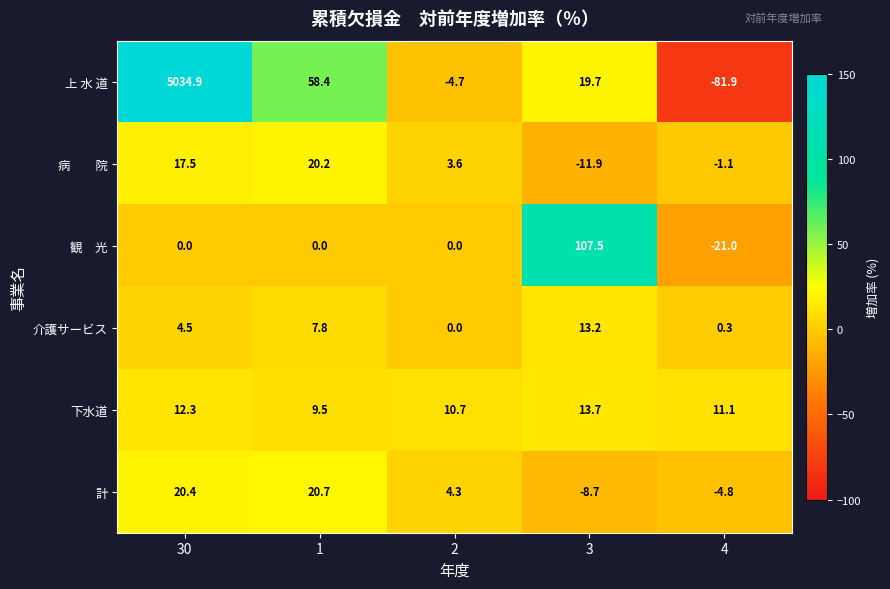

Is it true that 介護サービス equals 4.5 at 30?

True